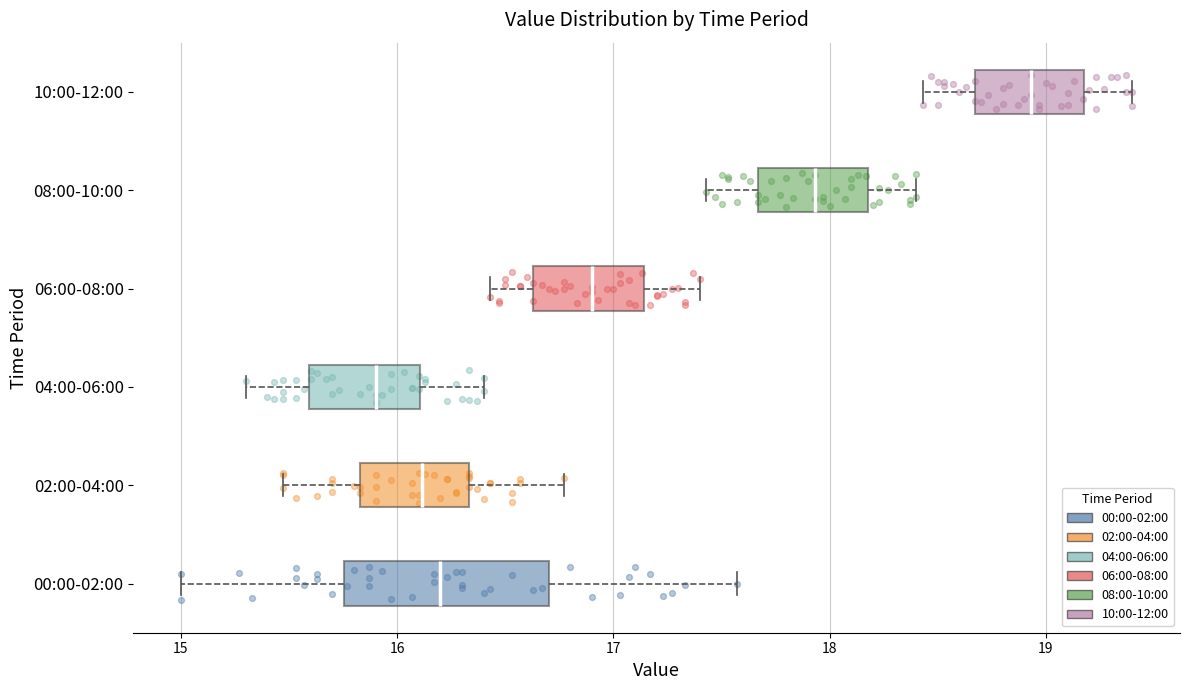

Where does the median line of the box for 00:00-02:00 sit on the x-axis? The values are not printed on the chart, so give them approximately, as read against the axis.

16.2